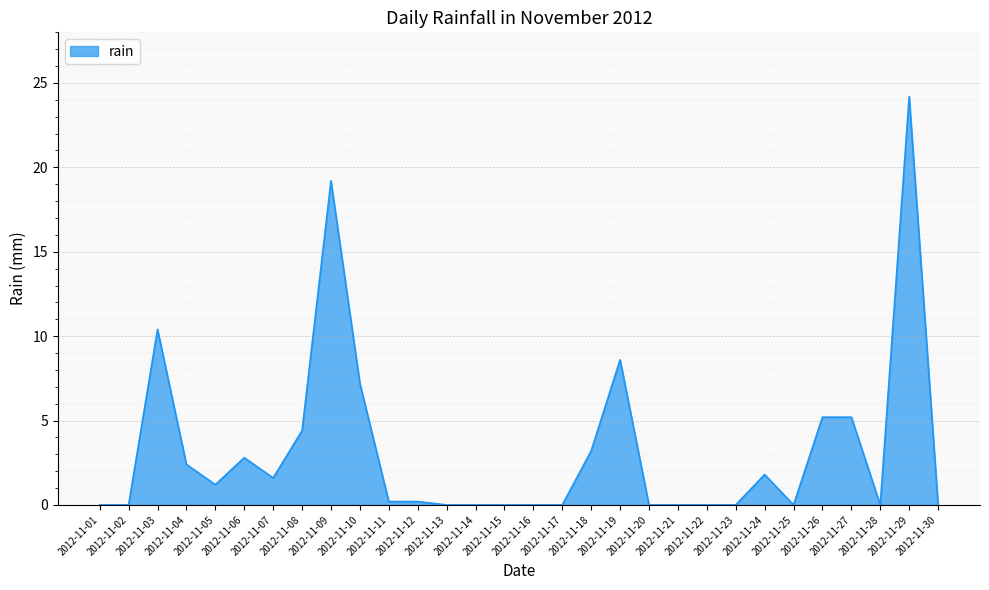

What is the greatest value displayed?

24.2